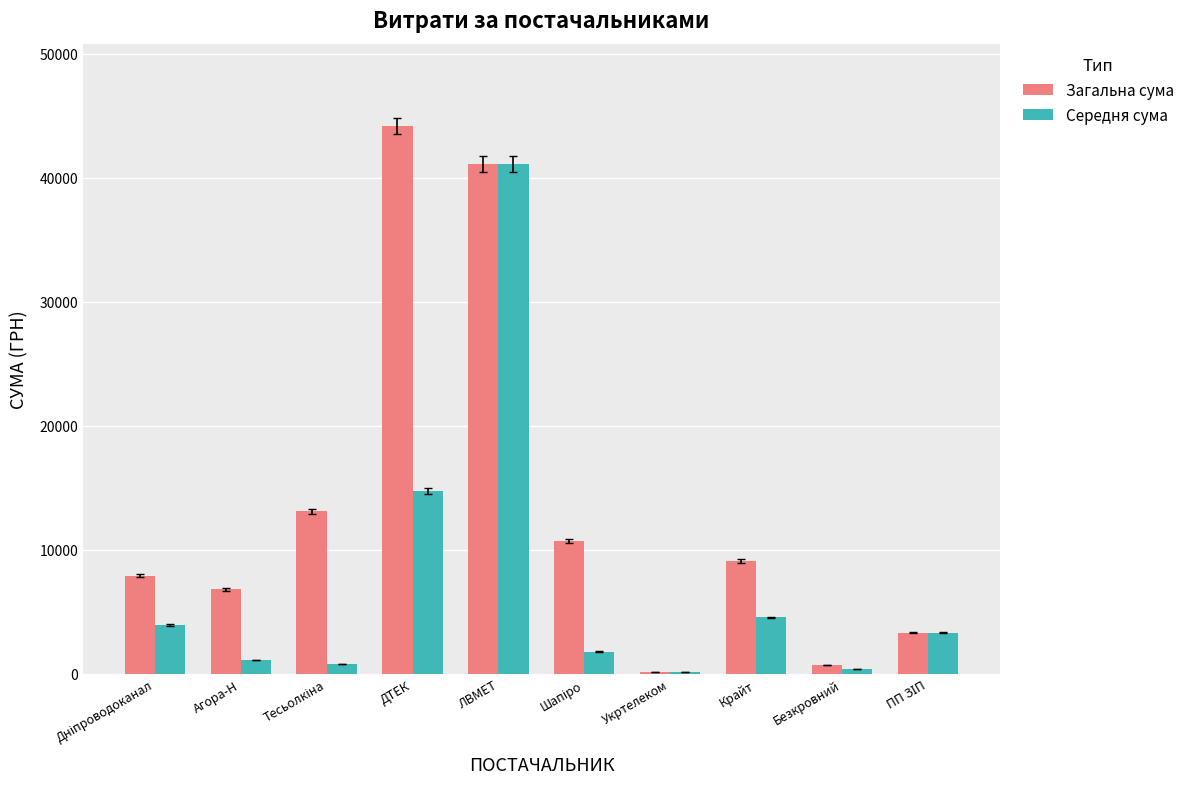

What is the maximum value shown in the chart?

44185.6